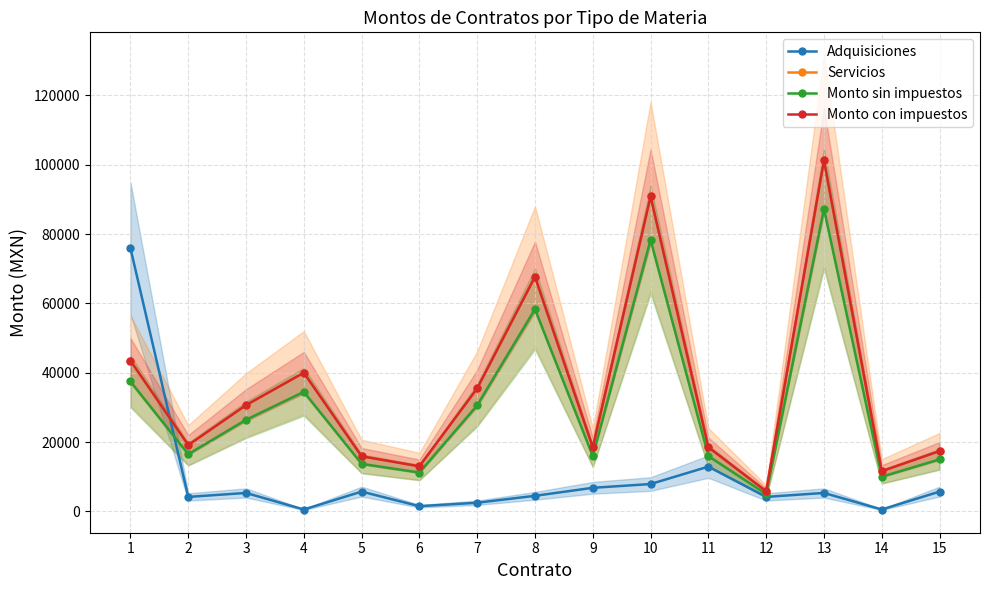

What is the value of the Monto sin impuestos point at the 11th from the left?

15948.3